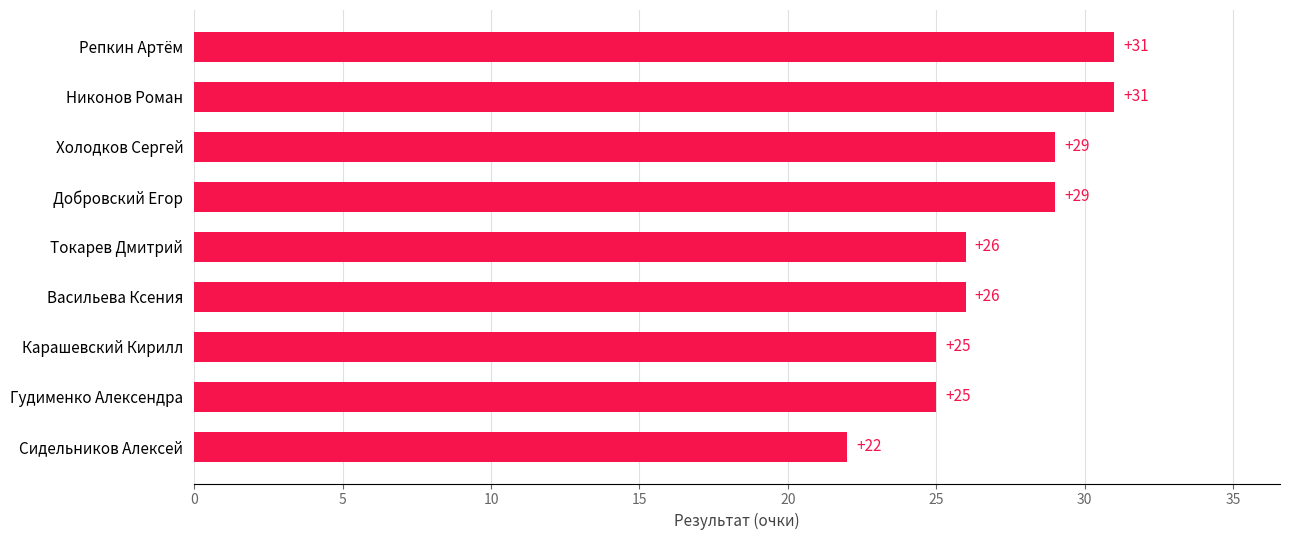

Reading top to bottom, transcribe all the data shown in this chart.

Репкин Артём=31	Никонов Роман=31	Холодков Сергей=29	Добровский Егор=29	Токарев Дмитрий=26	Васильева Ксения=26	Карашевский Кирилл=25	Гудименко Алексендра=25	Сидельников Алексей=22